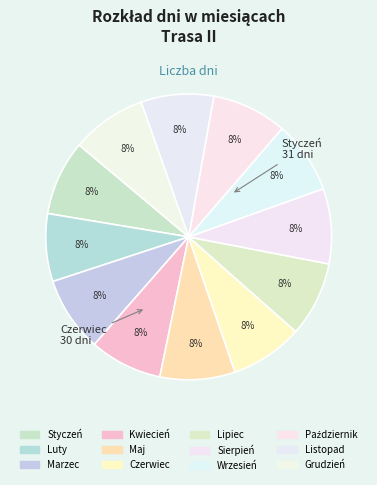

Which category has the biggest portion of the pie?

Styczeń